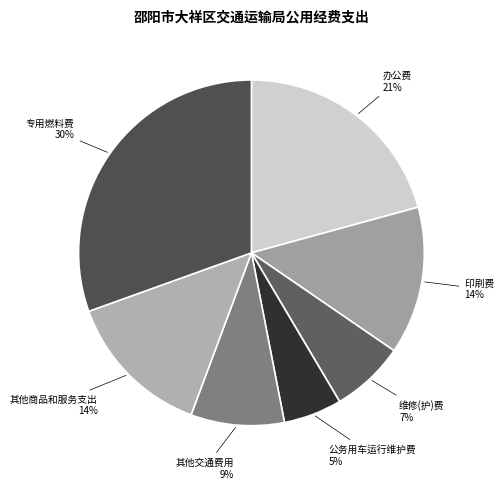

Is the sum of 印刷费 and 维修(护)费 greater than half?

No